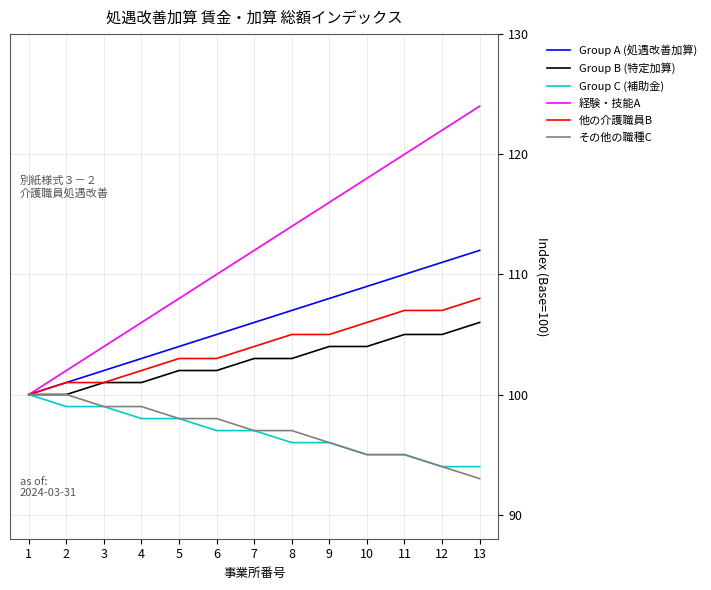

Does the chart have visible grid lines?

Yes